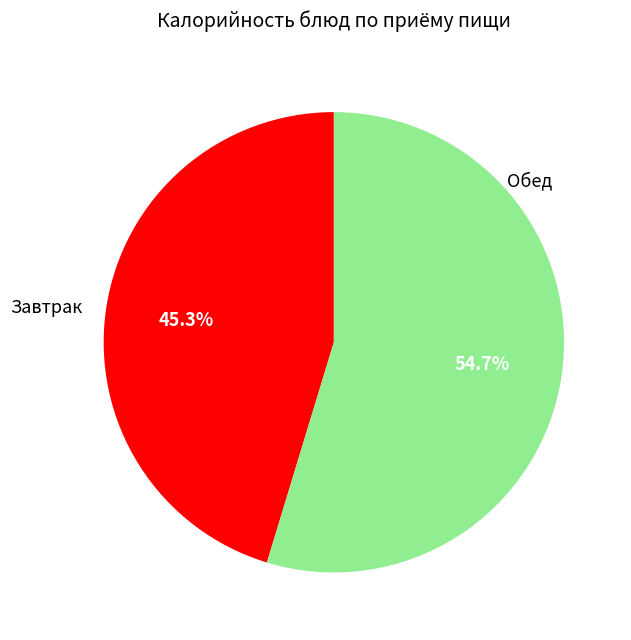

How many segments does this pie chart have?

2